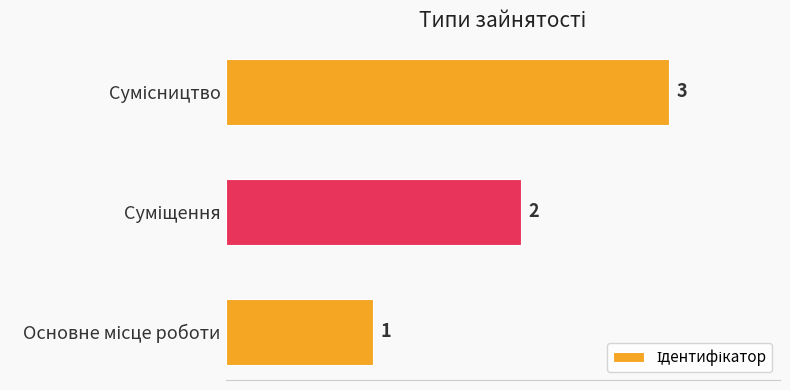

Count the values in the range 1 to 3.

3